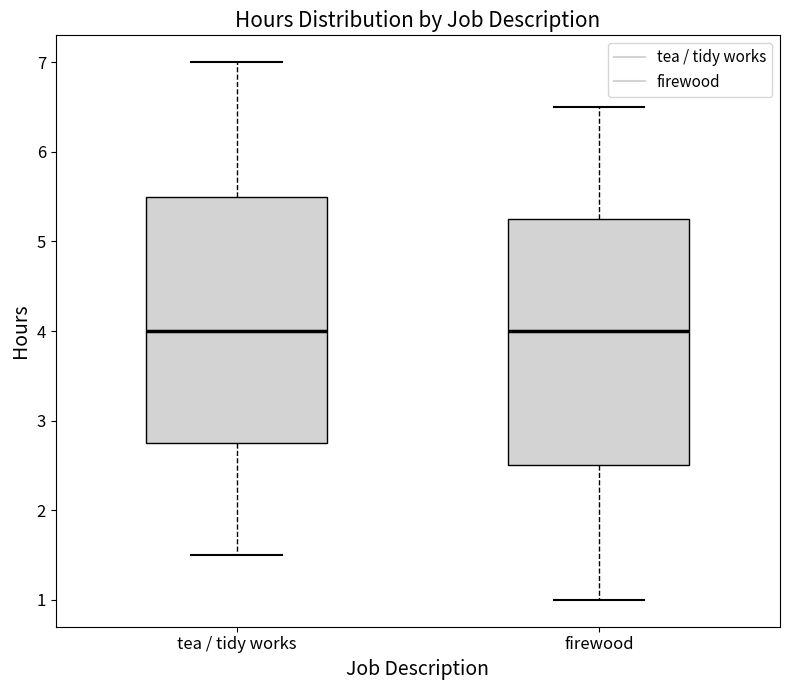

Where is the lower edge of the box for firewood on the y-axis? The values are not printed on the chart, so give them approximately, as read against the axis.

2.5